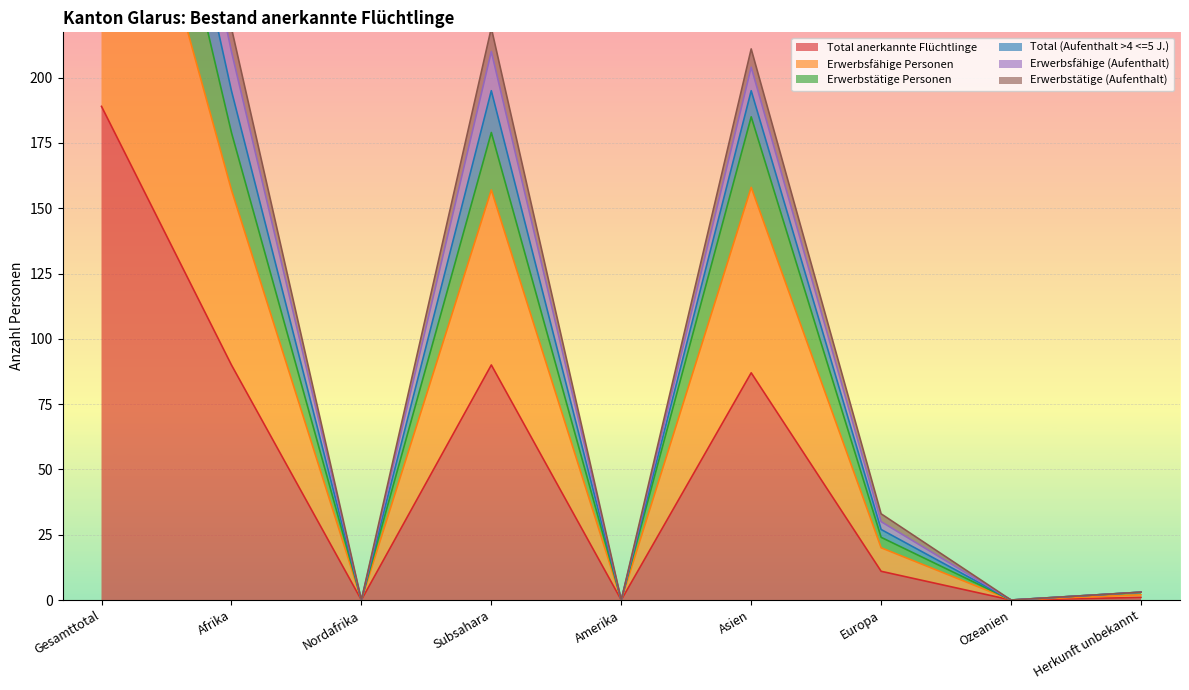

What is the difference between the maximum and minimum values in the Total (Aufenthalt >4 <=5 J.) series?

466